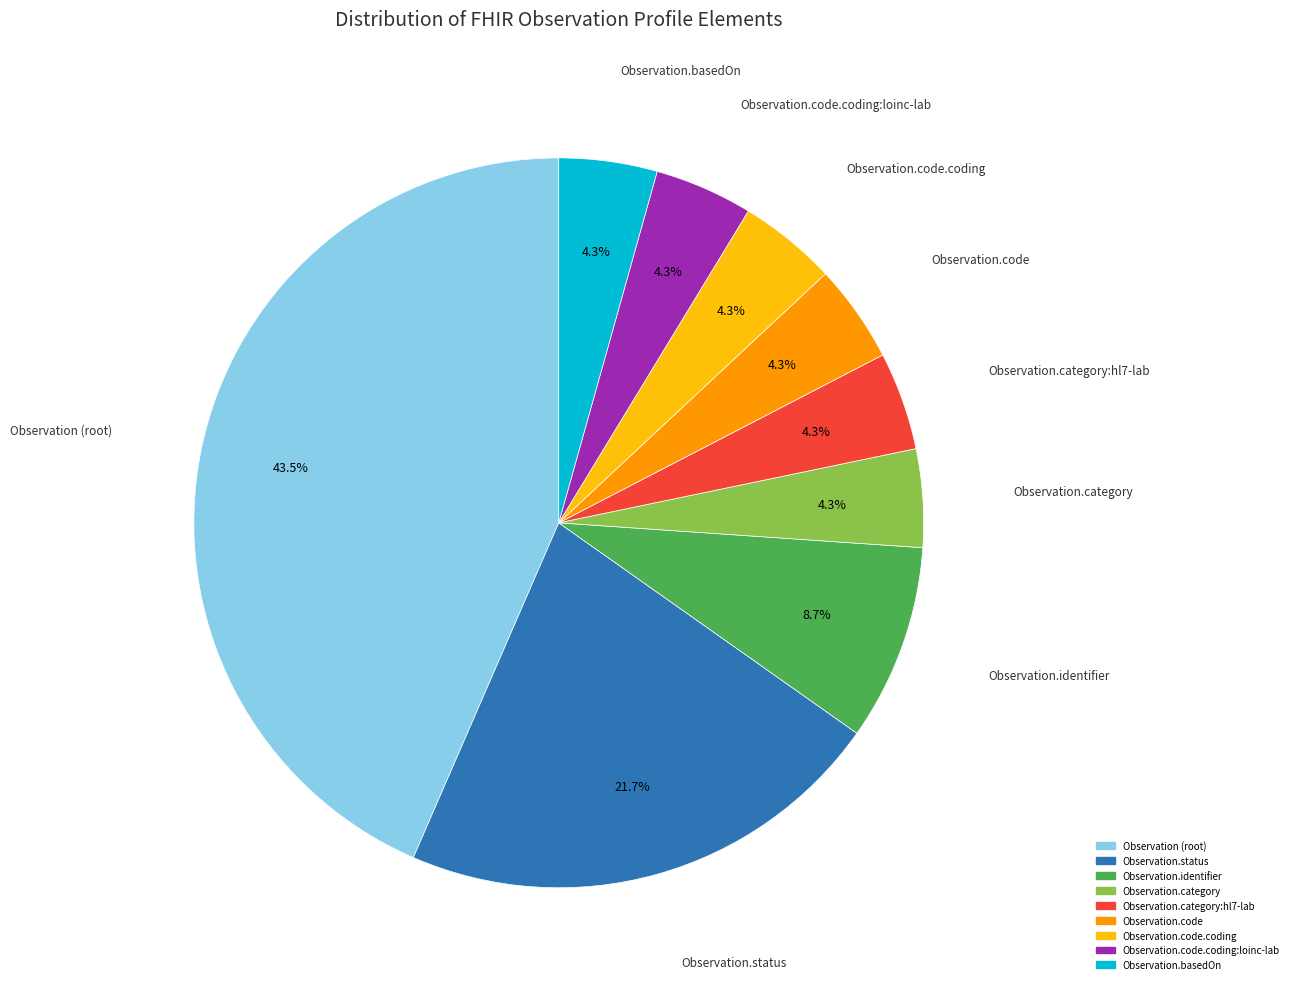

Does any single category account for the majority?

No